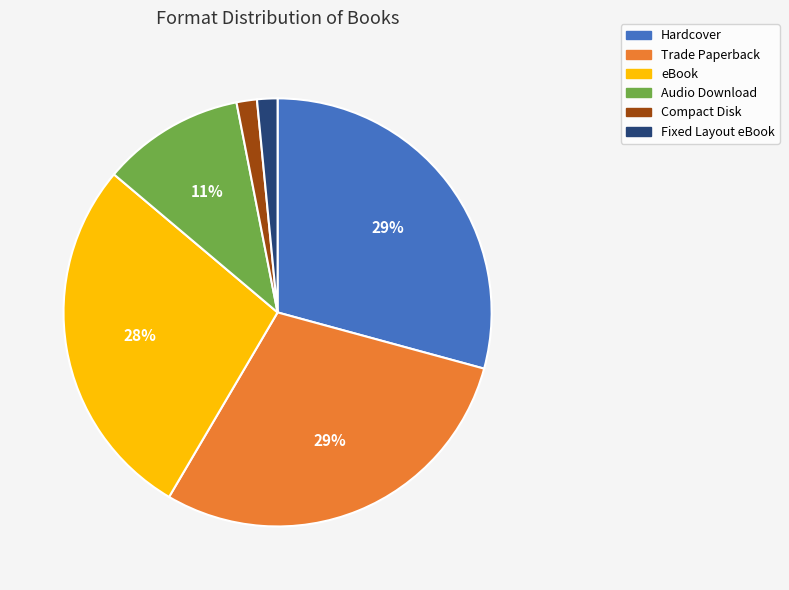

Between eBook and Hardcover, which is larger?

Hardcover